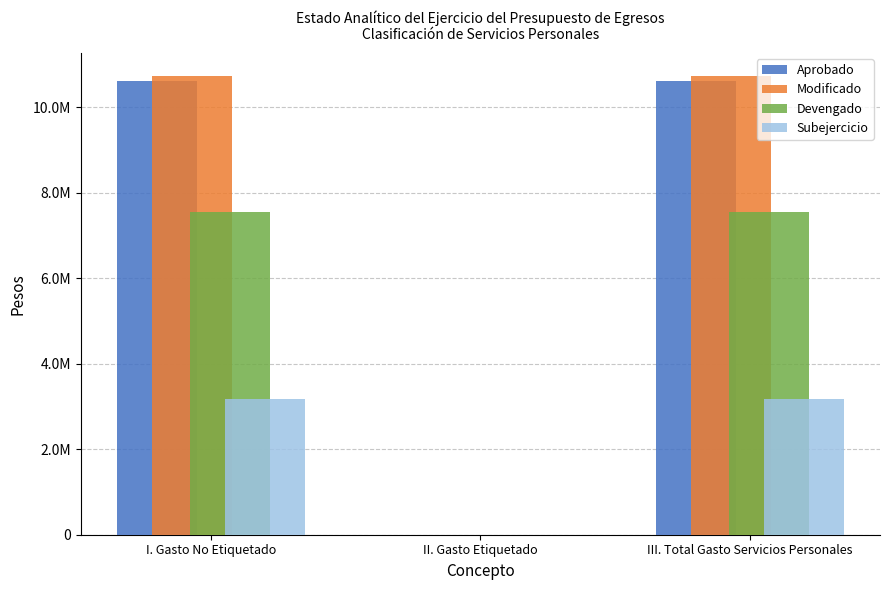

What are all the series names shown in the legend?

Aprobado, Modificado, Devengado, Subejercicio